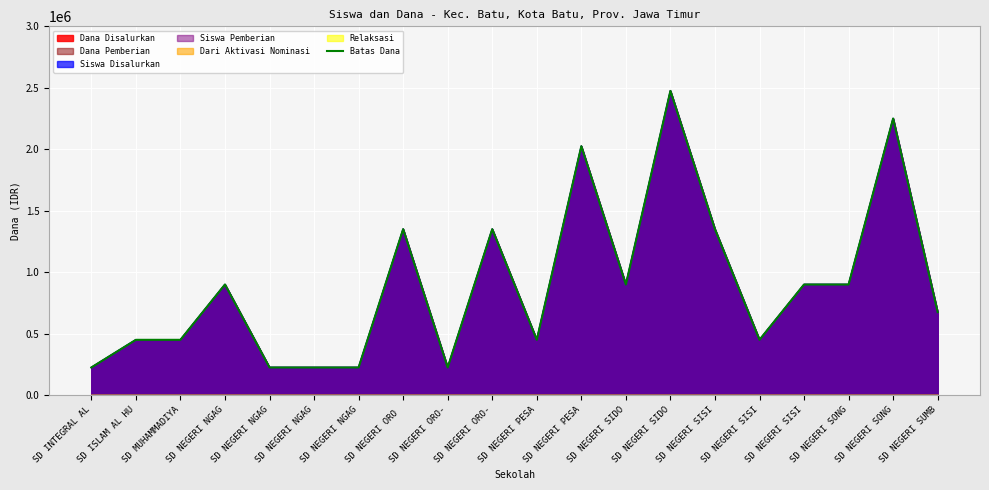

Is it true that the value at SD NEGERI NGAG is 900000?

True